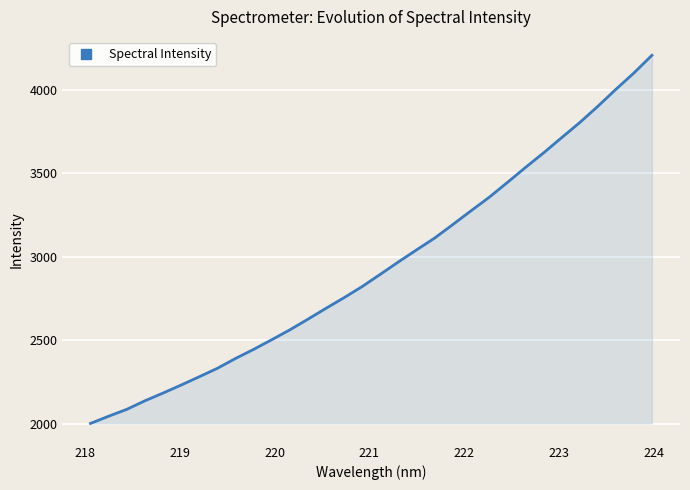

How many lines are shown in the chart?

1